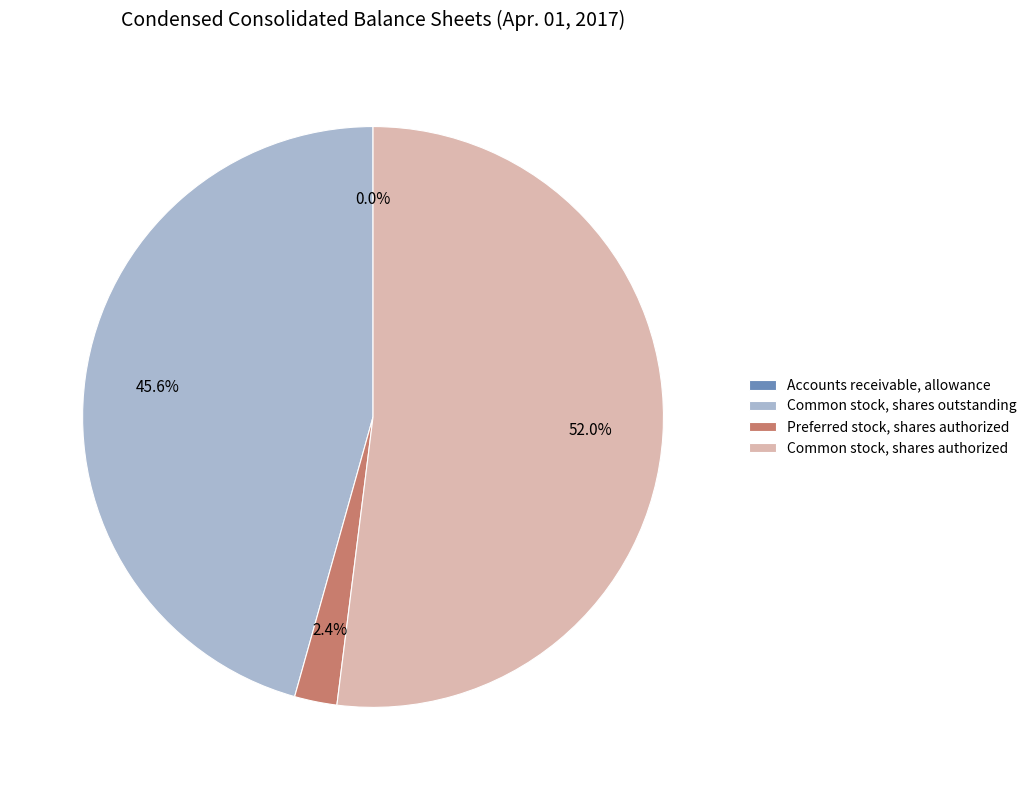

Does any single category account for the majority?

Yes